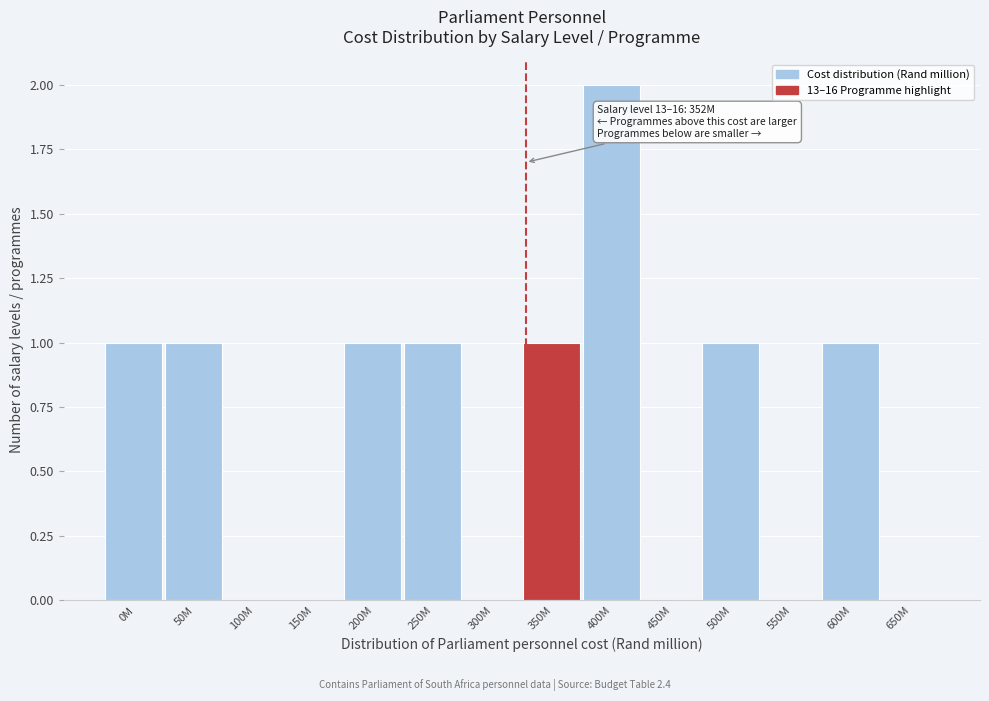

Reading left to right, extract all data points from this chart.

0M=1	50M=1	100M=0	150M=0	200M=1	250M=1	300M=0	350M=1	400M=2	450M=0	500M=1	550M=0	600M=1	650M=0